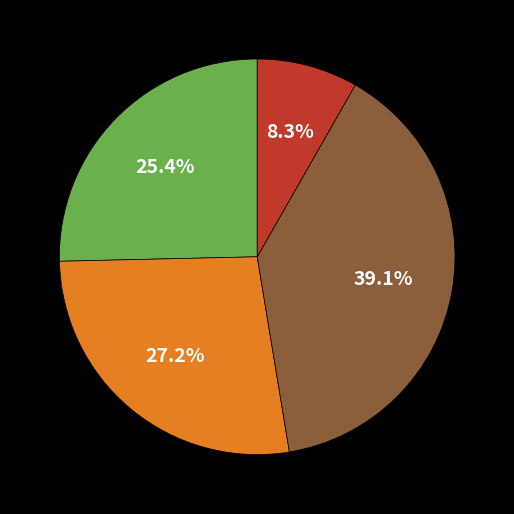

Is there a majority slice in this chart?

No